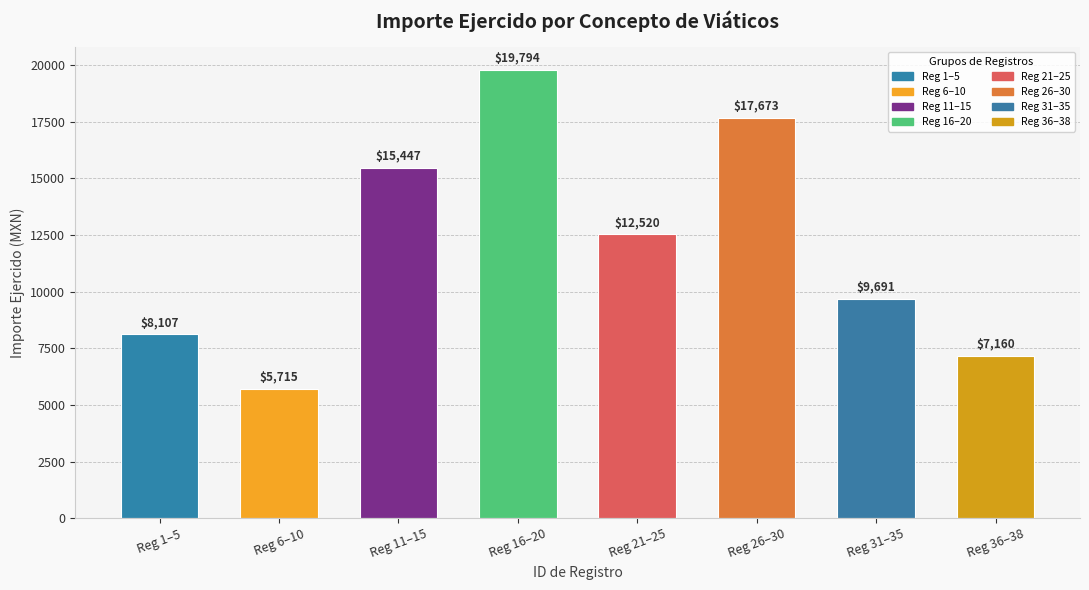

How many distinct data groups are displayed?

1